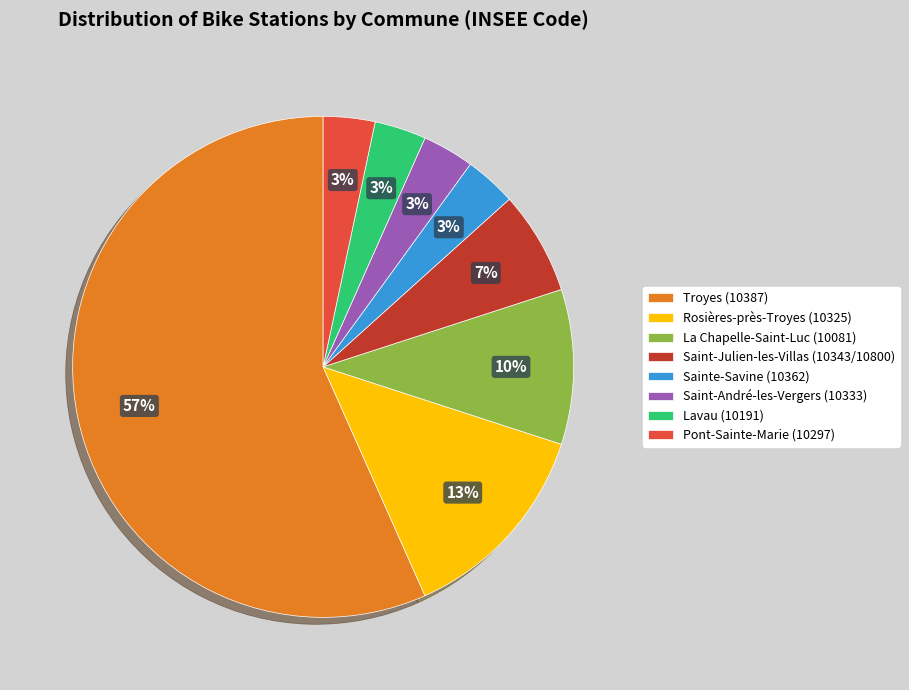

Which category has the biggest portion of the pie?

Troyes (10387)